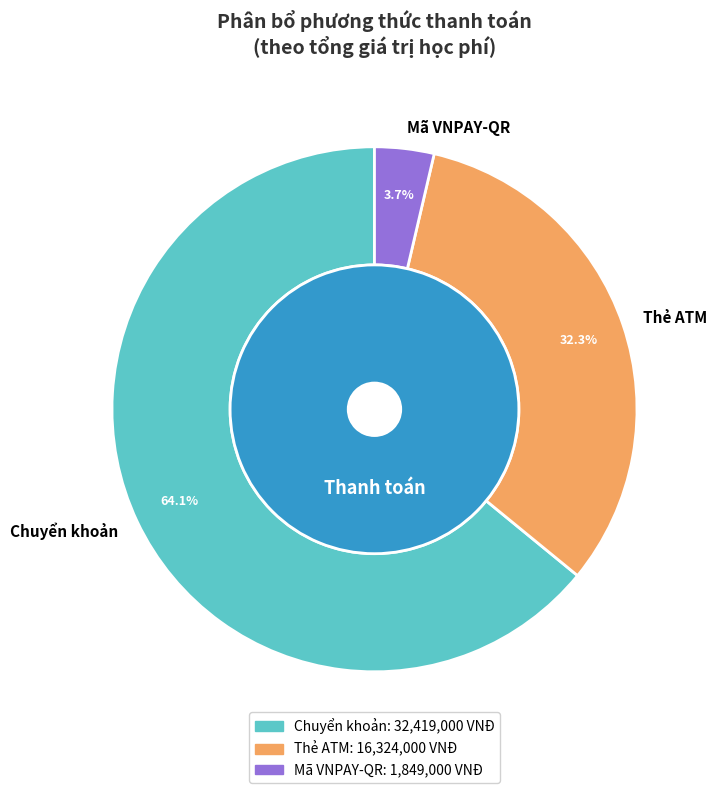

To the nearest percent, what percentage of the pie is Mã VNPAY-QR?

4%